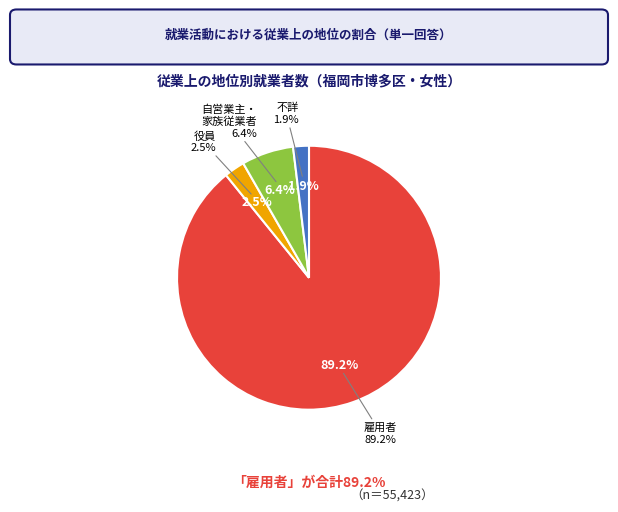

What is the smallest slice in the pie chart?

4_従業上の地位「不詳」